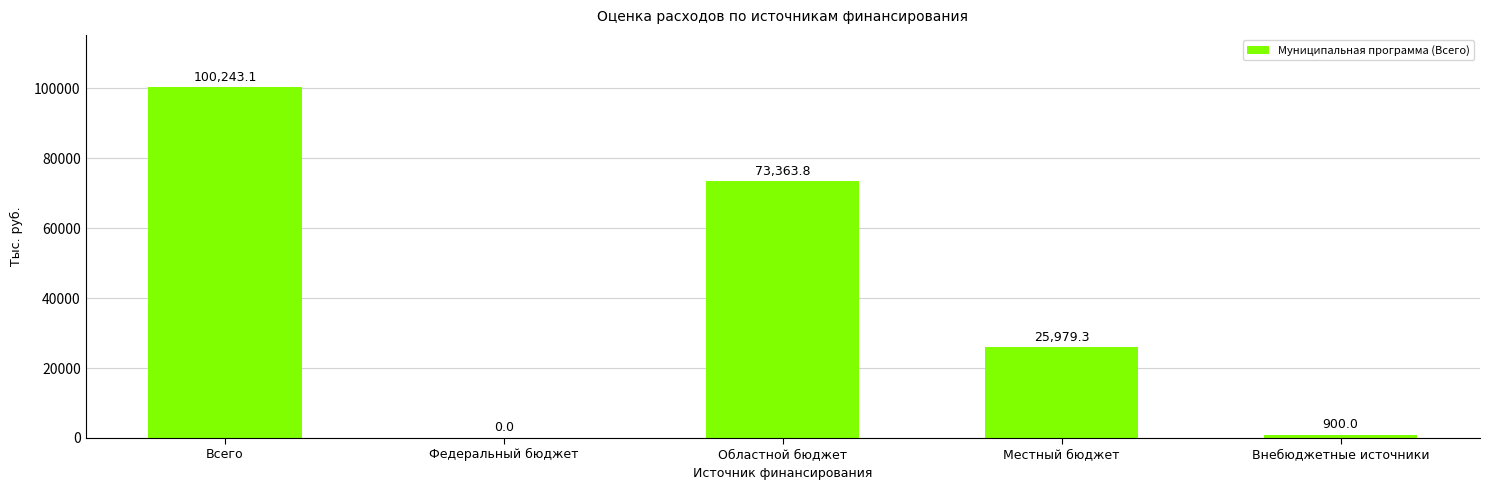

Between Областной бюджет and Внебюджетные источники, which is larger?

Областной бюджет